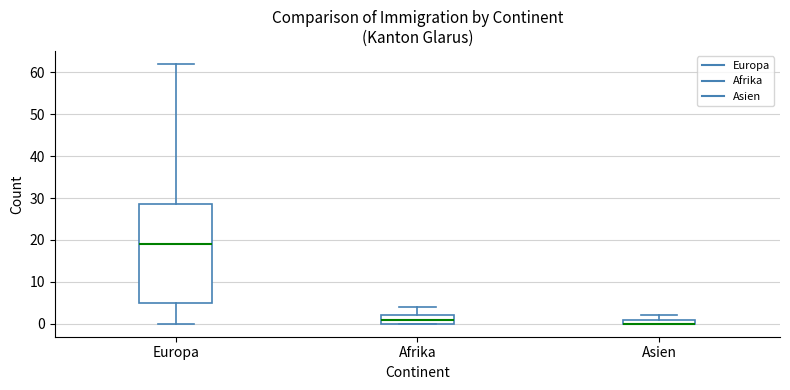

Comparing the boxes themselves (not the whiskers), which one is the tallest?

Europa